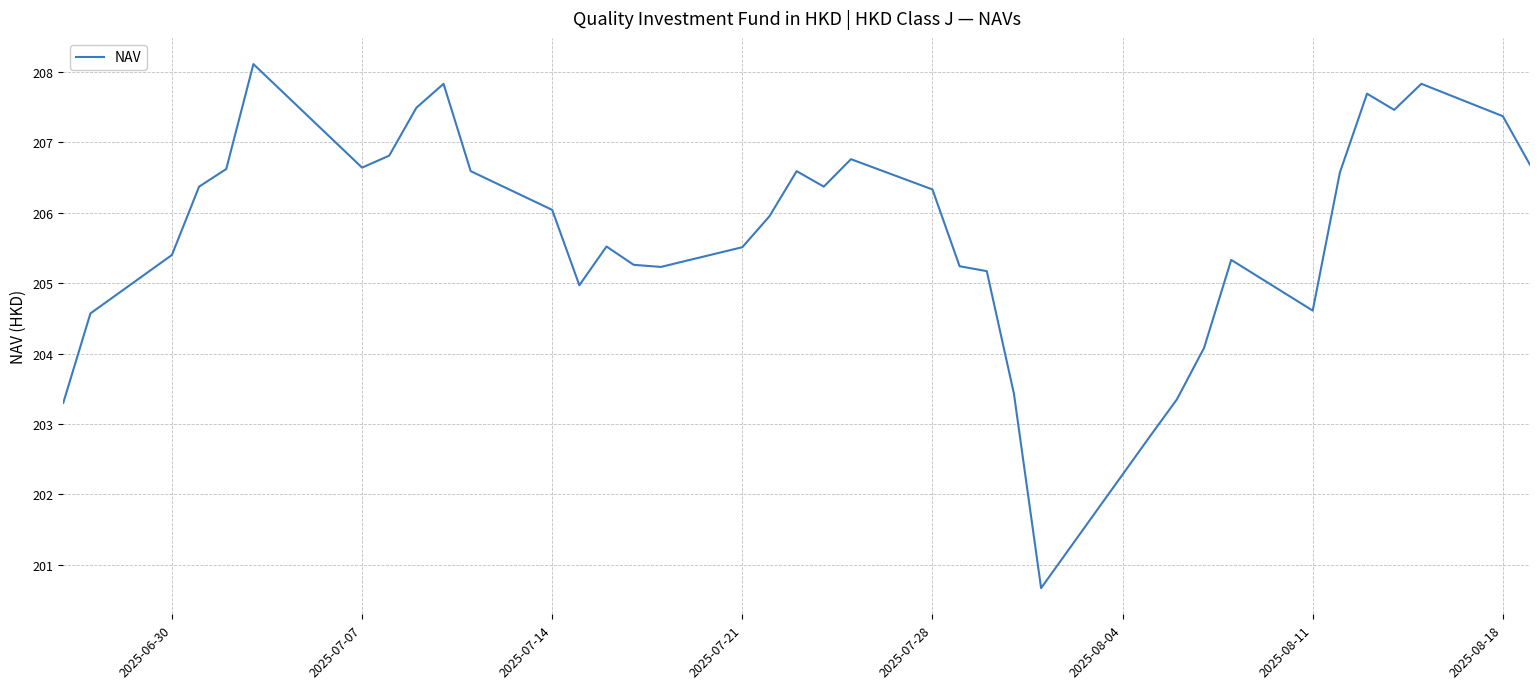

What is the smallest value displayed?

200.7